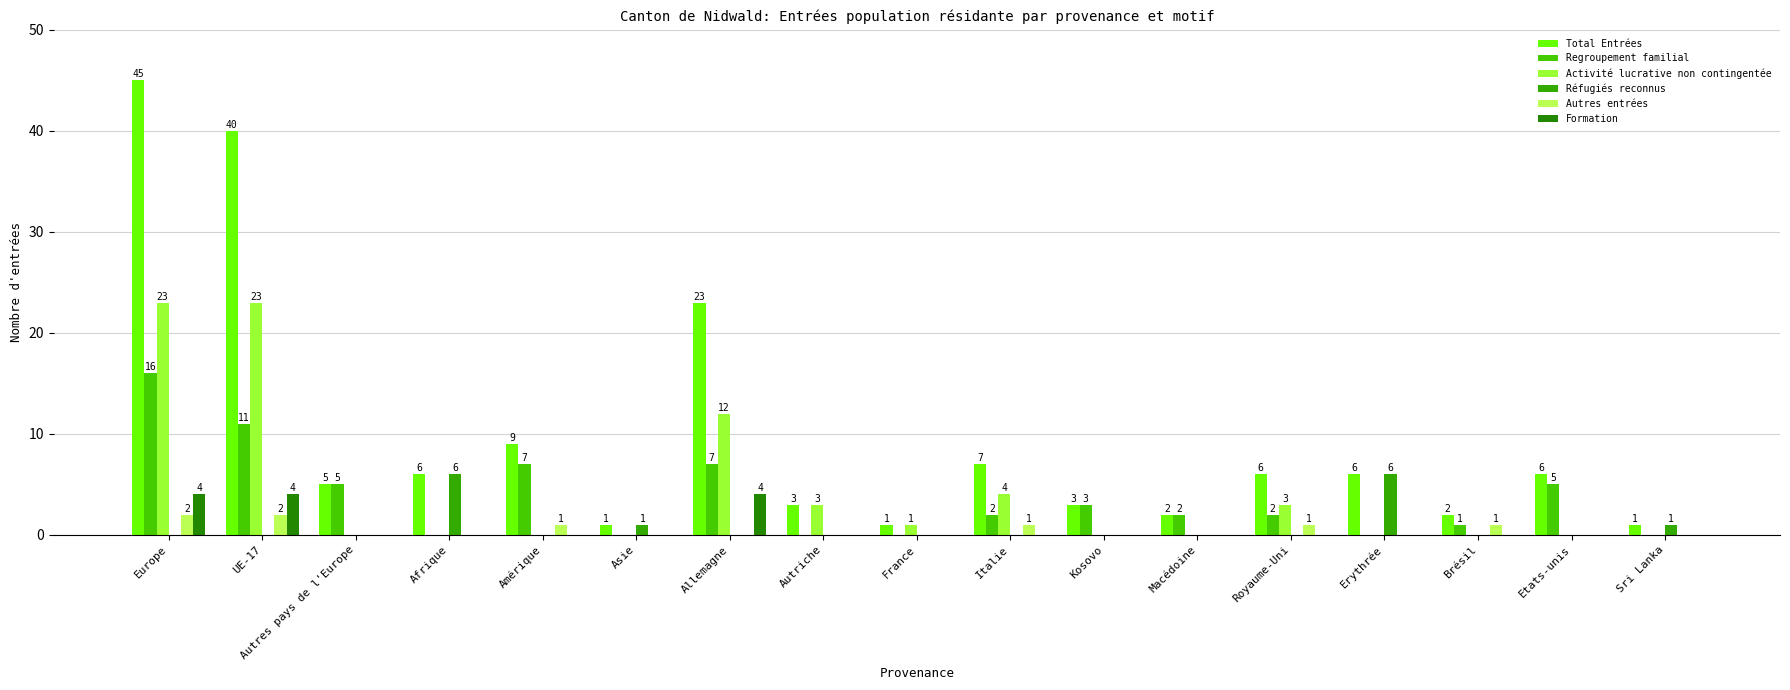

The Regroupement familial series shows 23 at Europe. True or false?

False